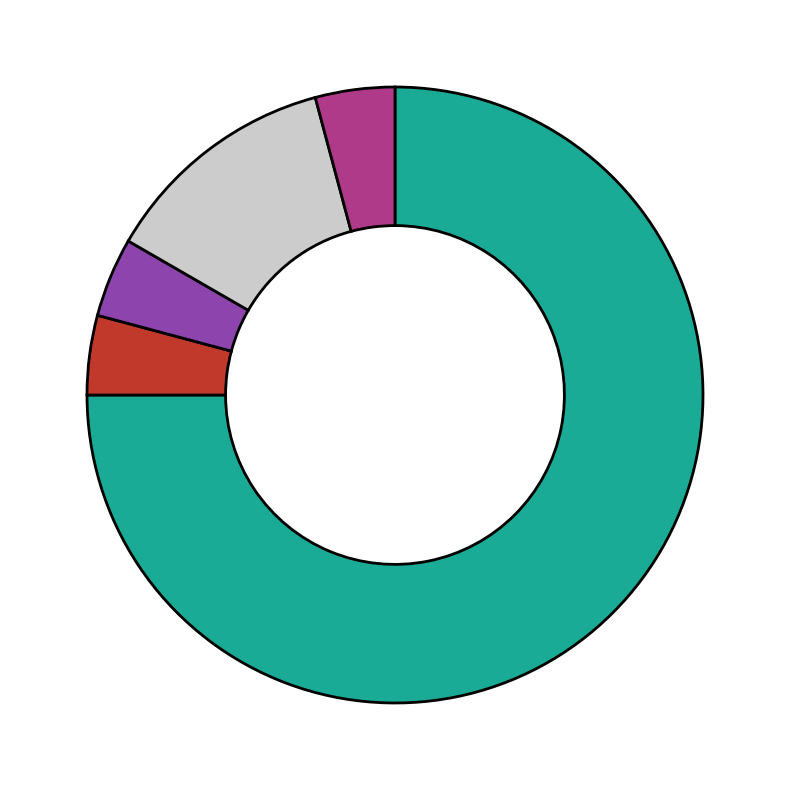

Is there a majority slice in this chart?

Yes